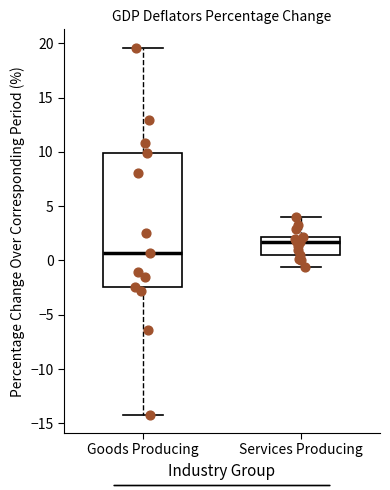

Which box has the highest median line?

Services Producing